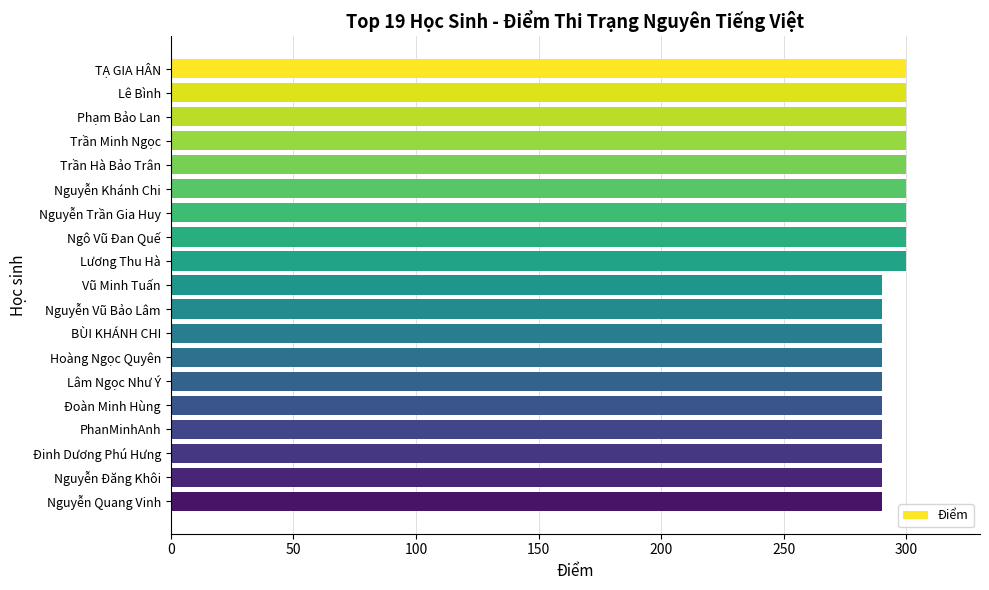

Reading top to bottom, transcribe all the data shown in this chart.

300	300	300	300	300	300	300	300	300	290	290	290	290	290	290	290	290	290	290